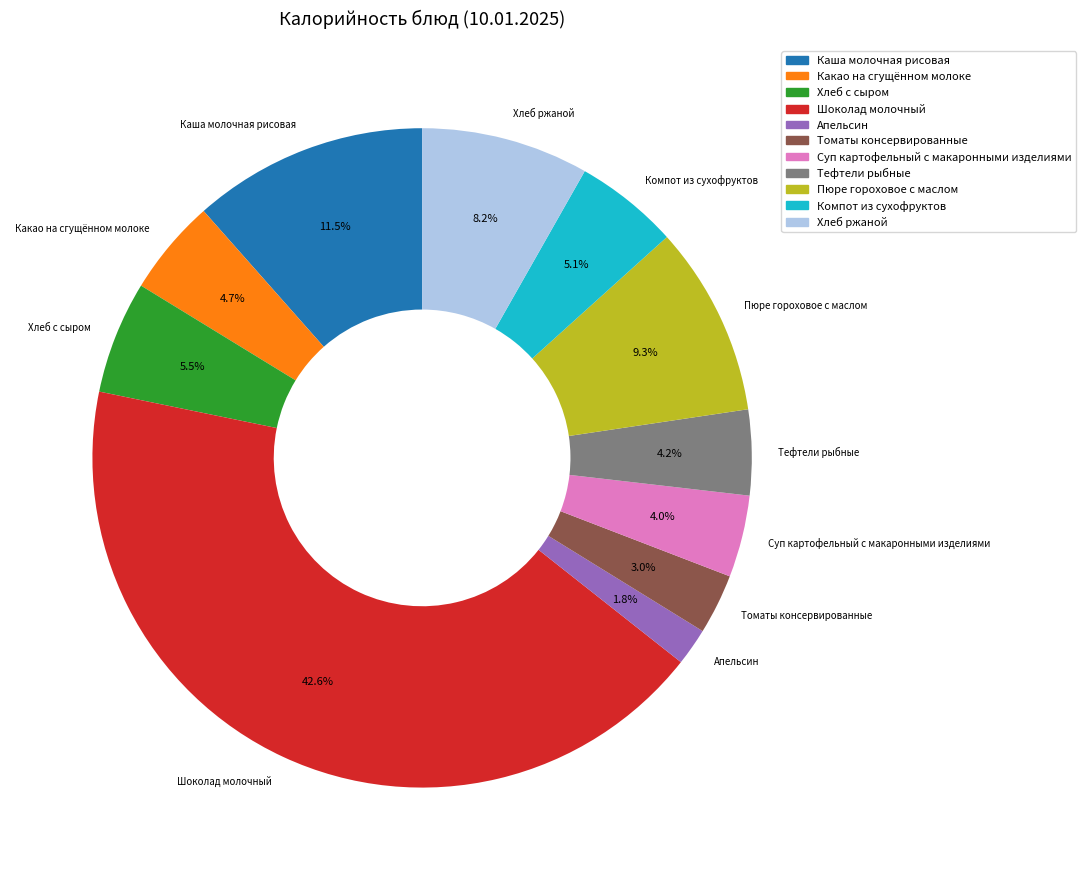

Which category has the smallest portion of the pie?

Апельсин